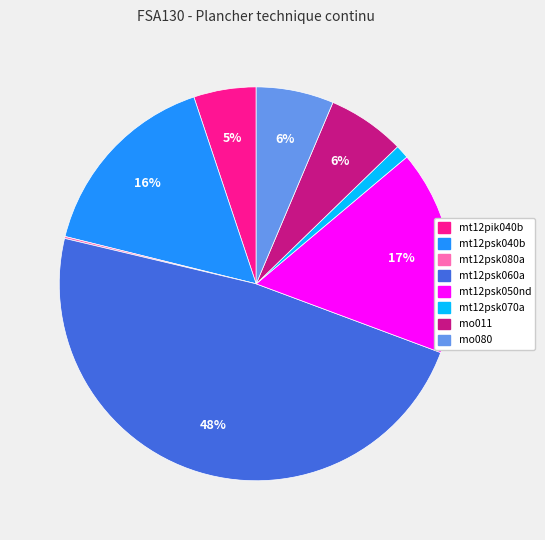

Do mt12psk050nd and mo080 together represent more than half of the pie?

No